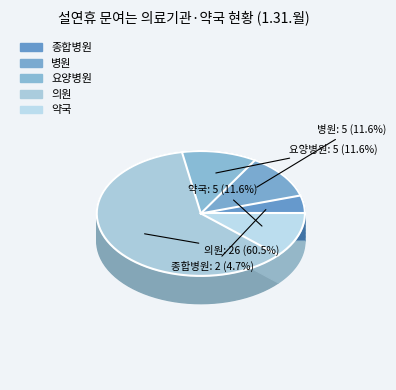

How many segments does this pie chart have?

5